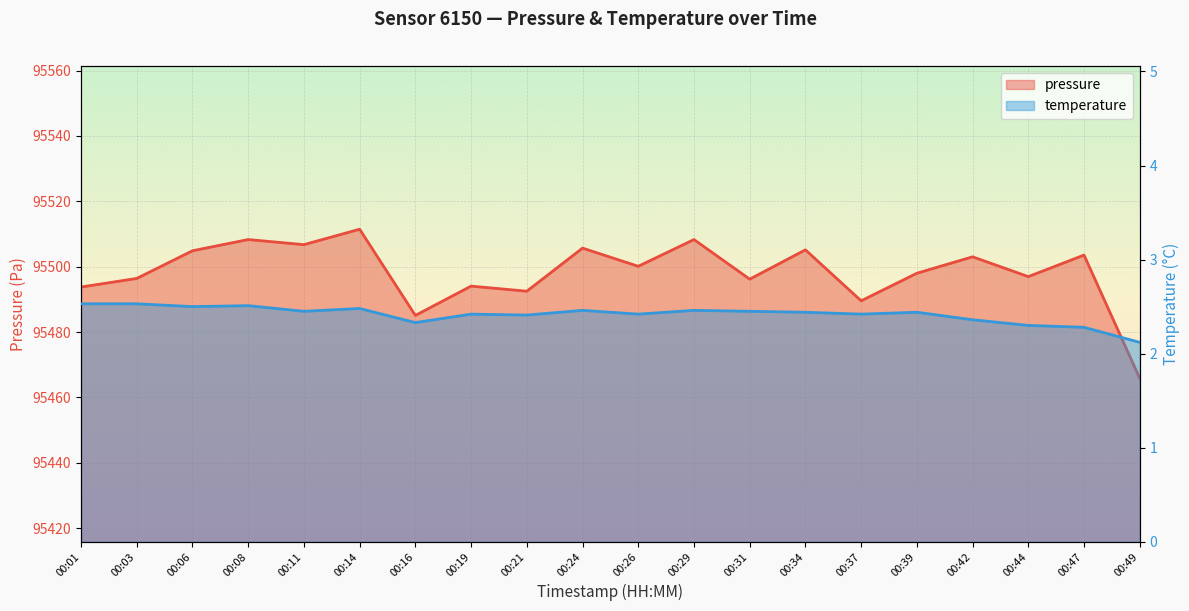

What are all the series names shown in the legend?

pressure, temperature